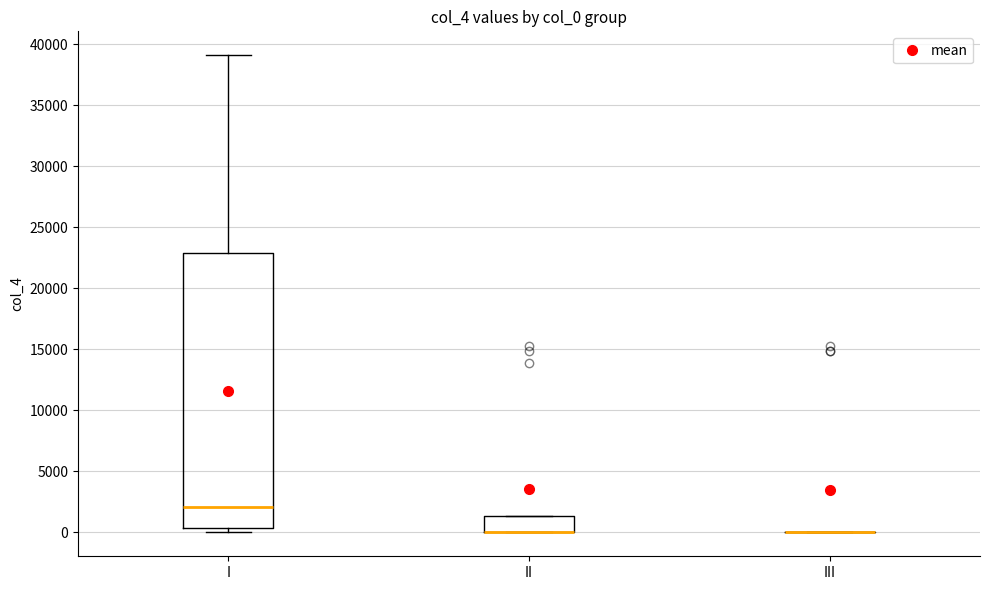

Reading left to right, read every box against the y-axis: the position of its median line, the range the box covers, and the ends of its whiskers. The values are not printed on the chart, so give them approximately, as read against the axis.

I: median 2000, box 500 to 23000, whiskers 0 to 39000
II: median 0 (drawn on the box's lower edge), box 0 to 1500, whiskers 0 to 1500
III: box collapsed to a line at 0, whiskers 0 to 0